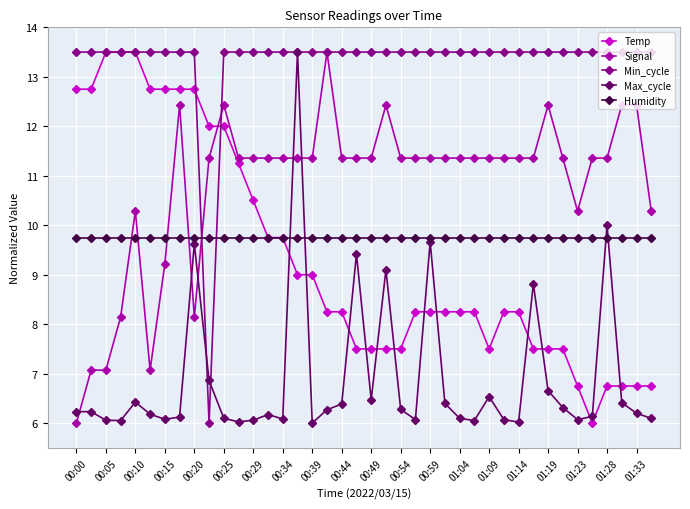

What is the maximum value shown in the chart?

13.5